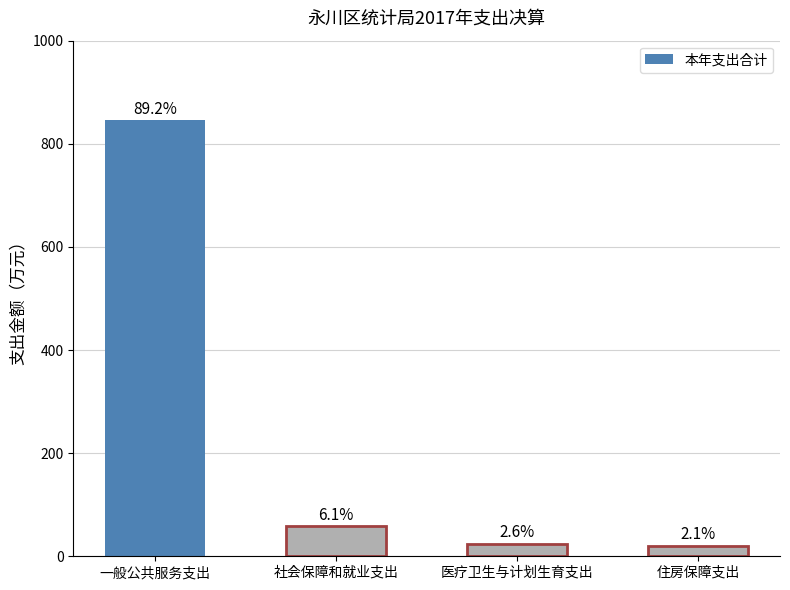

Reading right to left, list all the values displayed in this chart.

住房保障支出=20.1	医疗卫生与计划生育支出=24.5	社会保障和就业支出=58.1	一般公共服务支出=845.3